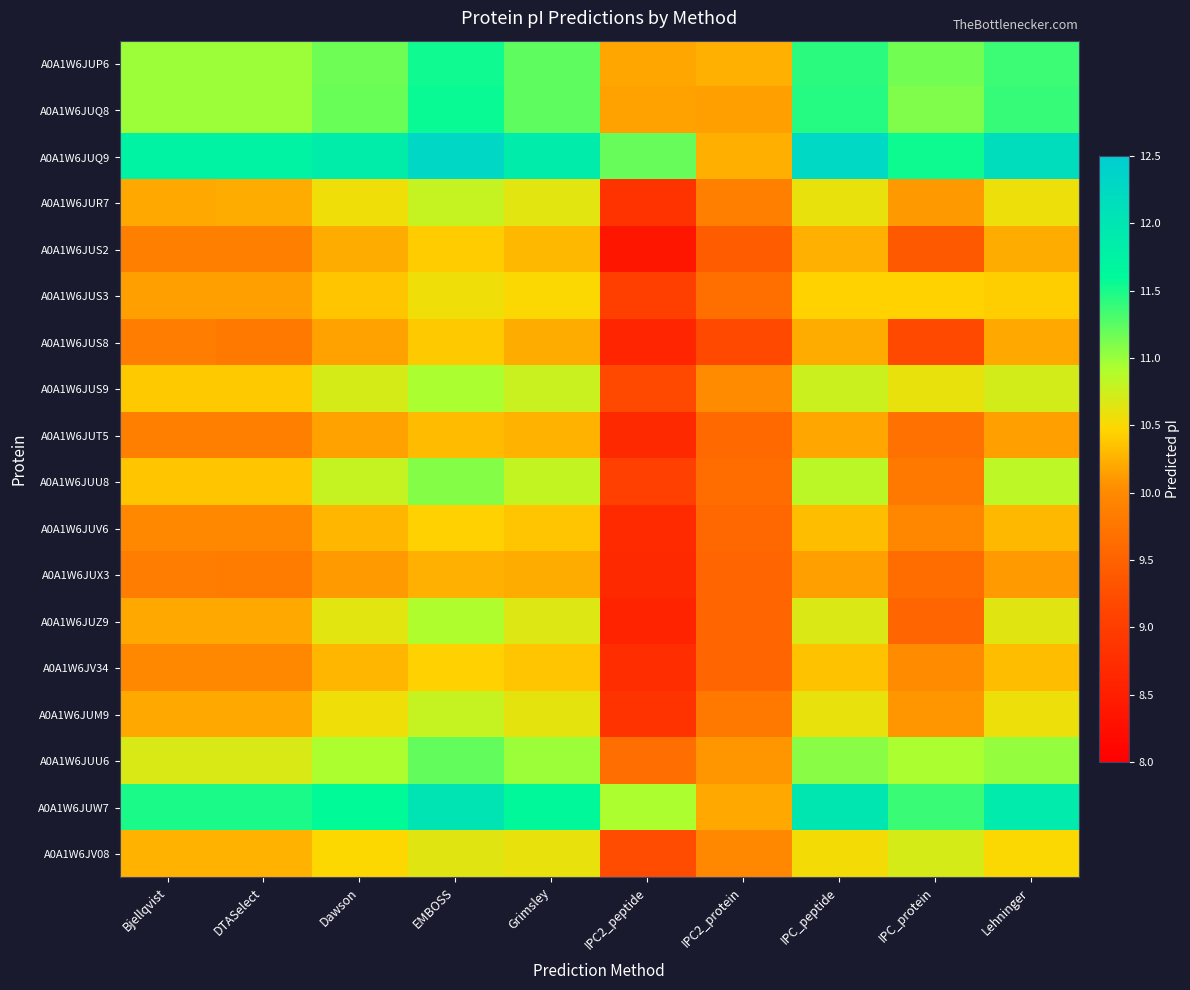

What is the greatest value displayed?

12.3